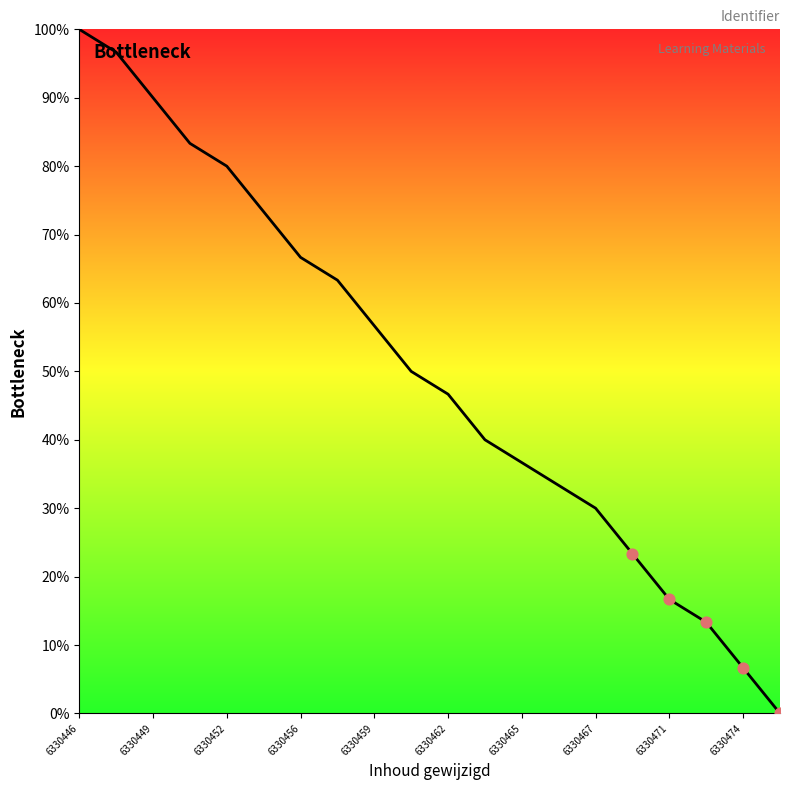

What is the greatest value displayed?

100.0